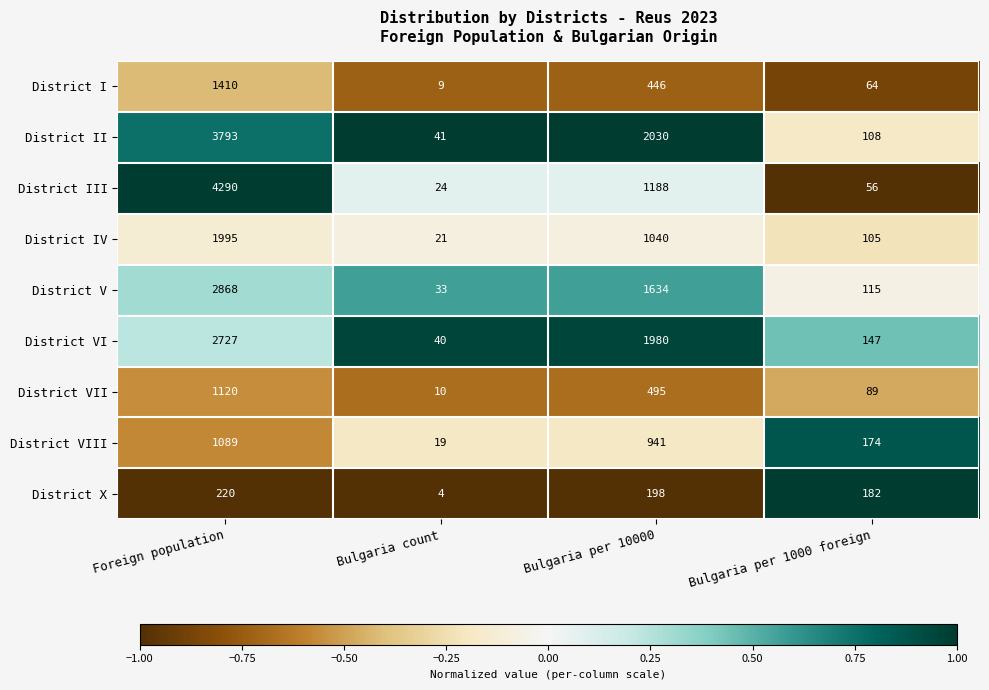

Is it true that District VII equals 1120 at Foreign population?

True